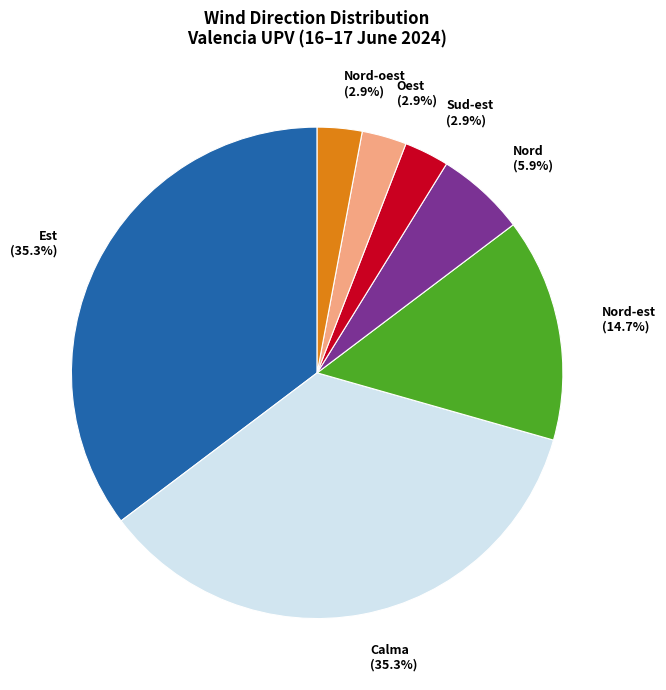

Does any single category account for the majority?

No